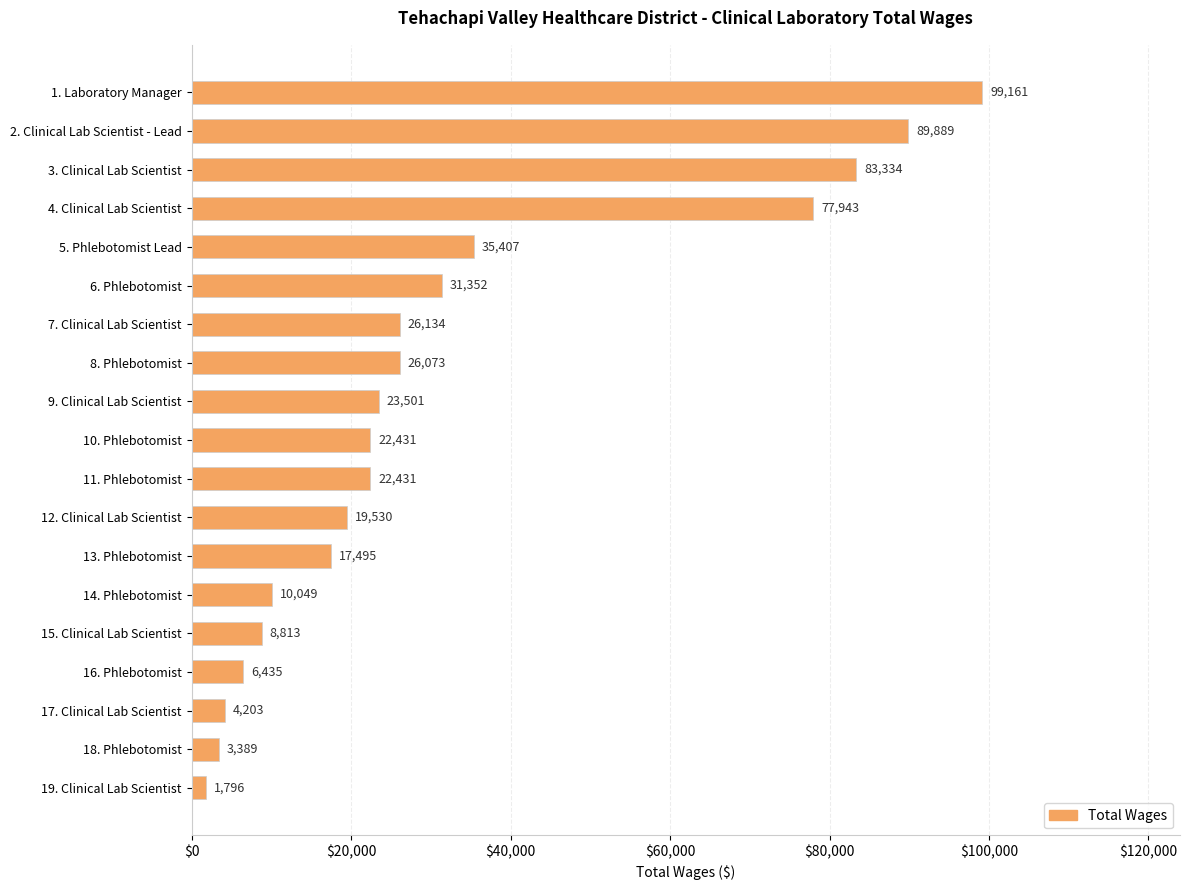

Are the bars grouped side by side (vs. stacked)?

No